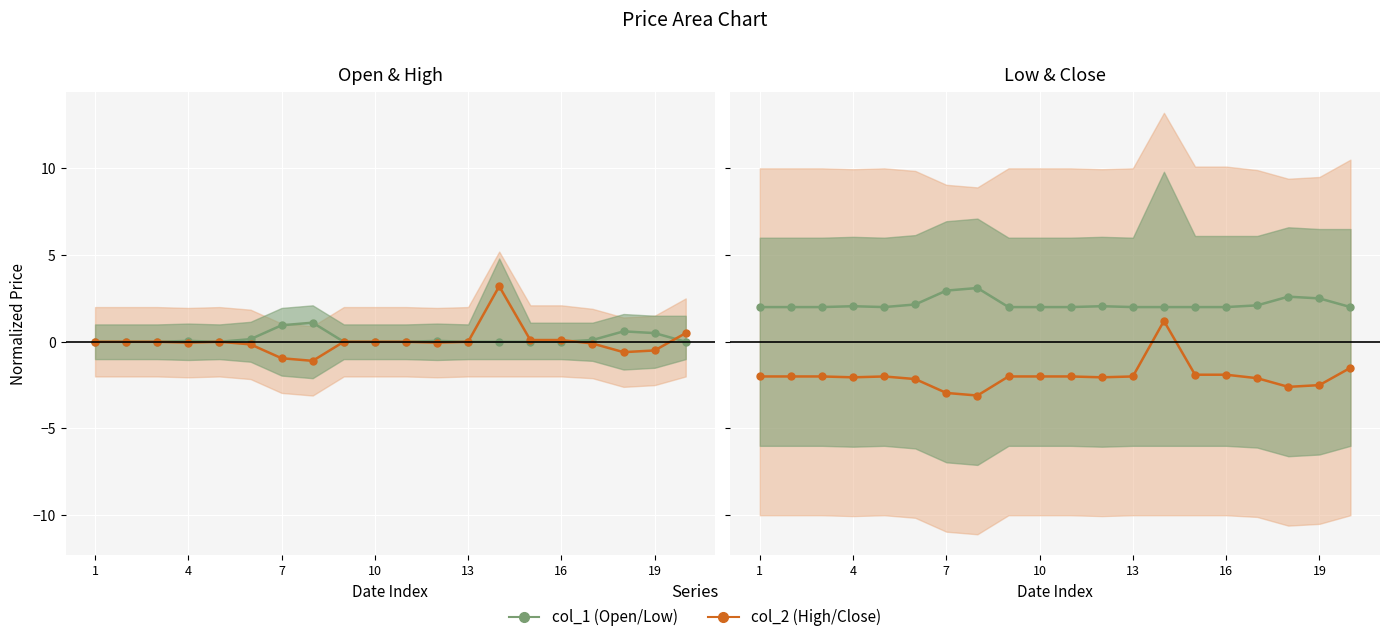

What is the sum of the col_2 values at 10 and 9?

-4.0